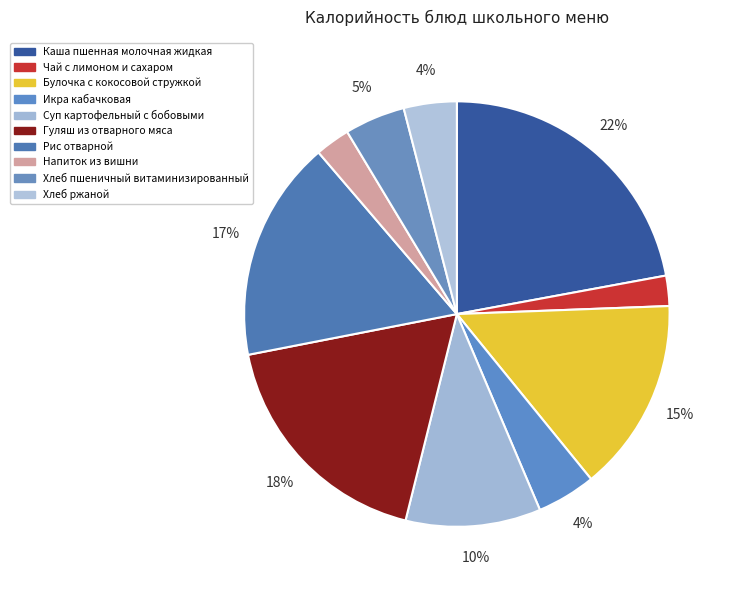

Which has a higher value, Гуляш из отварного мяса or Каша пшенная молочная жидкая?

Каша пшенная молочная жидкая